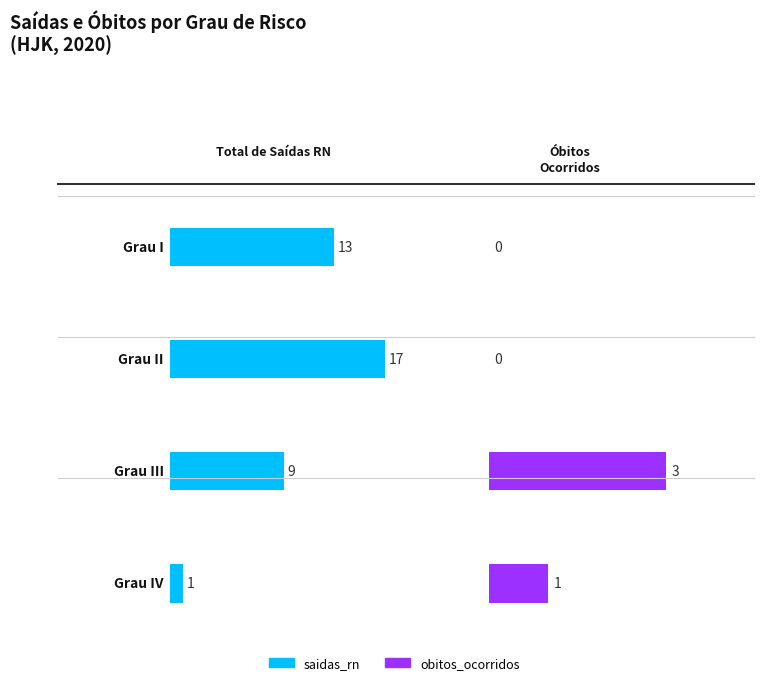

Rank the series by their maximum value, from highest to lowest.

saidas_rn, obitos_ocorridos